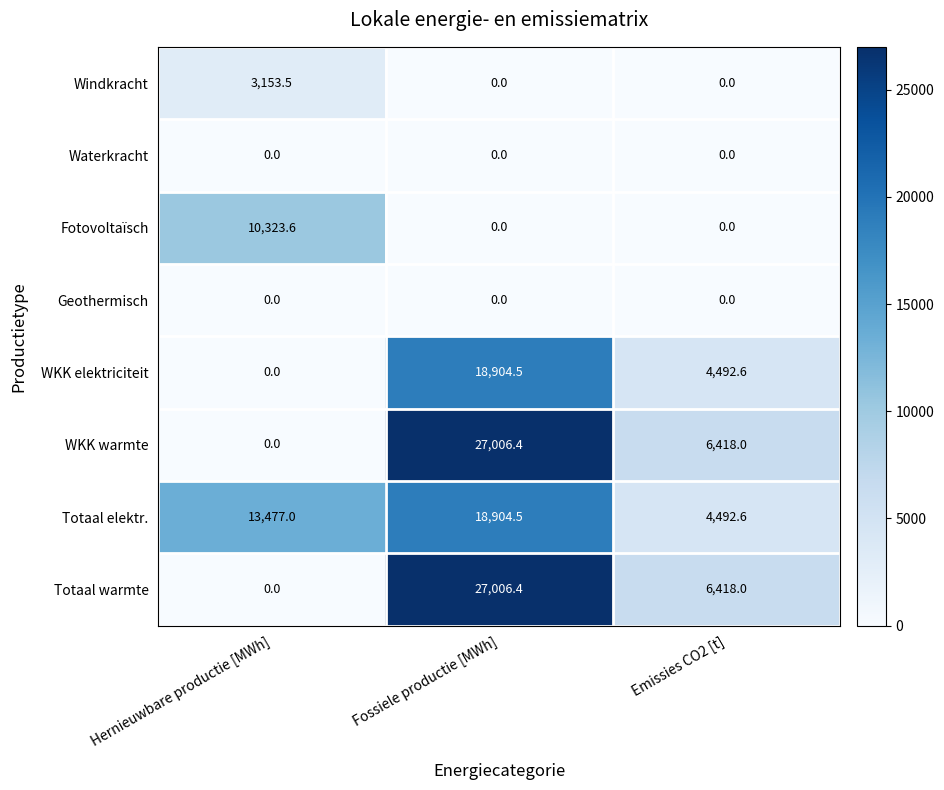

Where does the Totaal warmte series first go above 6418?

Fossiele productie [MWh]